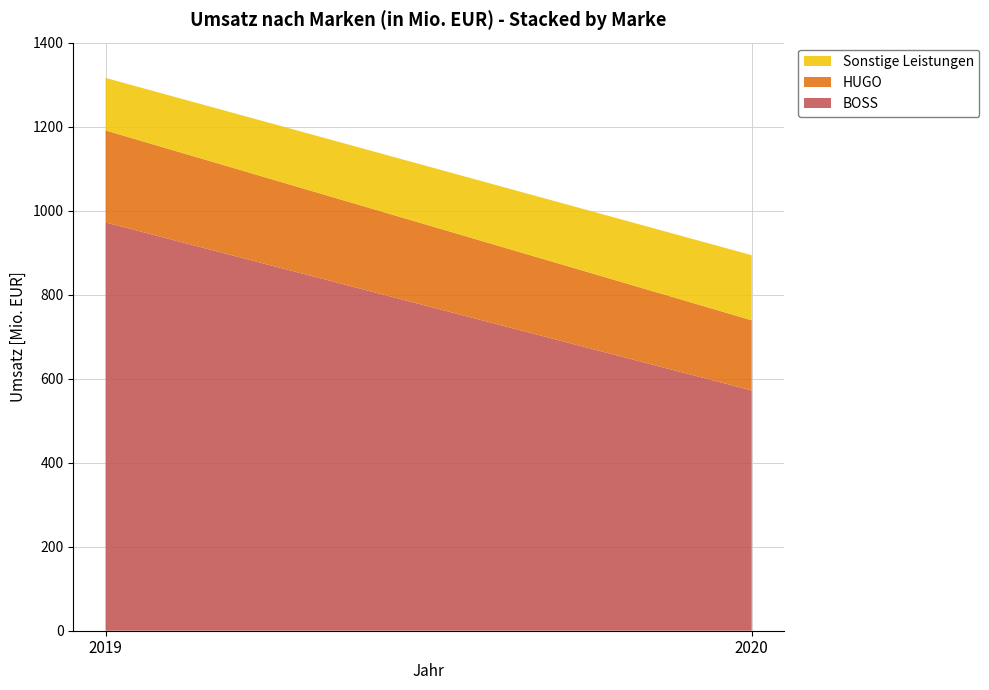

Reading left to right, transcribe all the data shown in this chart.

2019: 972	219	125
2020: 572	167	155